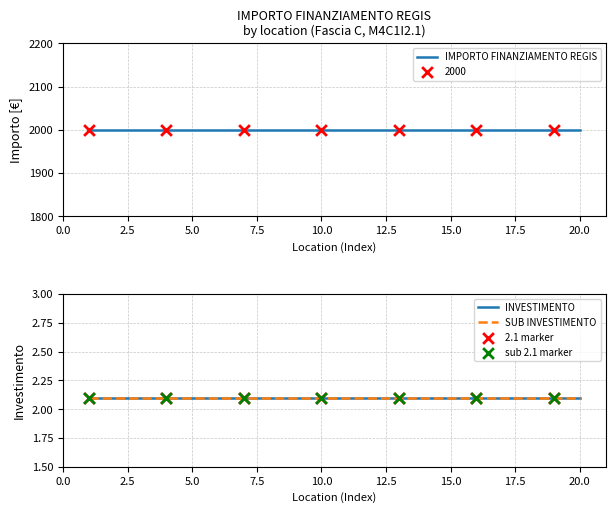

Is the value of SUB INVESTIMENTO at 0.0 greater than the value of IMPORTO FINANZIAMENTO REGIS at 15?

No